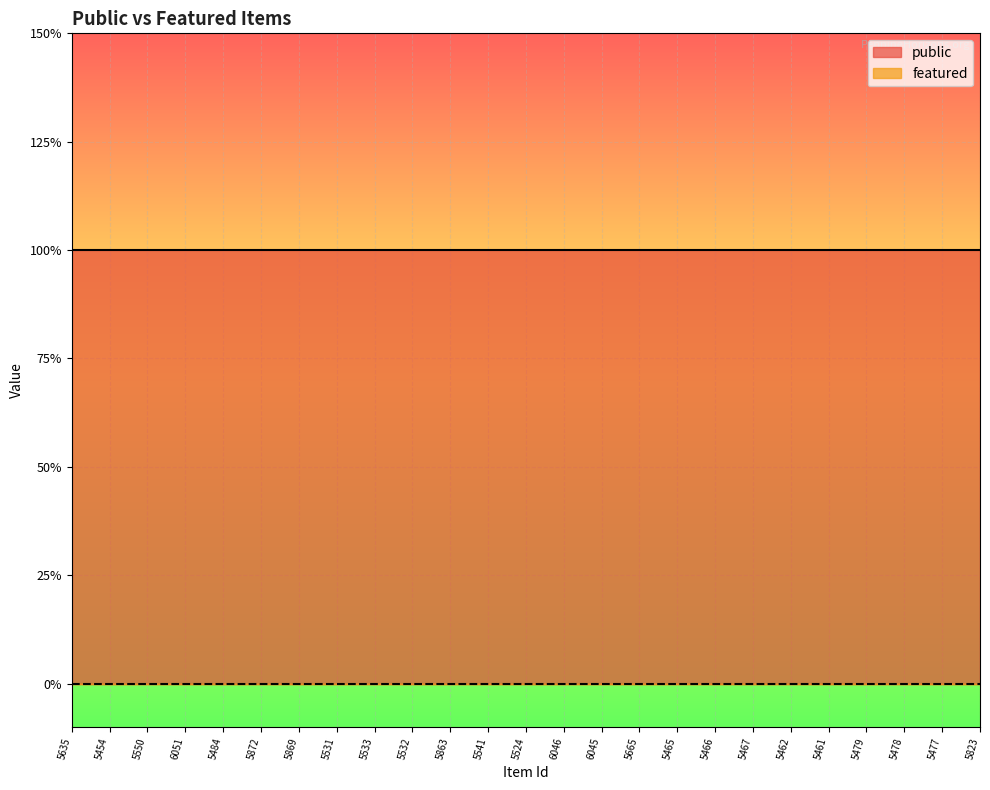

How many data points does each series have?

25